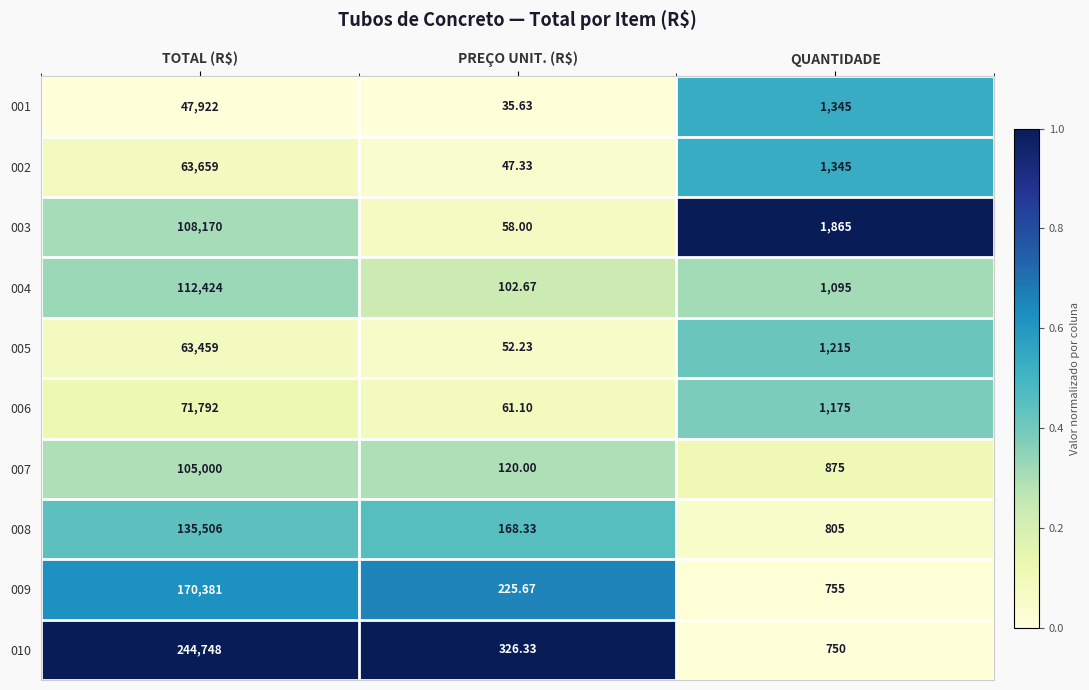

Is the value of 010 at QUANTIDADE greater than the value of 005 at PREÇO UNIT. (R$)?

Yes